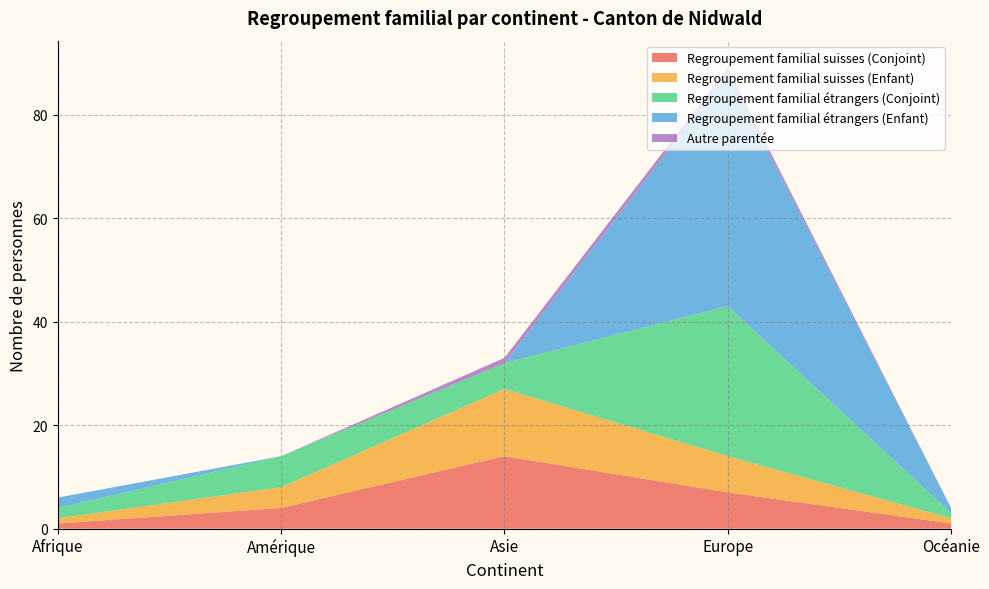

Is it true that Regroupement familial suisses (Conjoint) equals 14 at Asie?

True